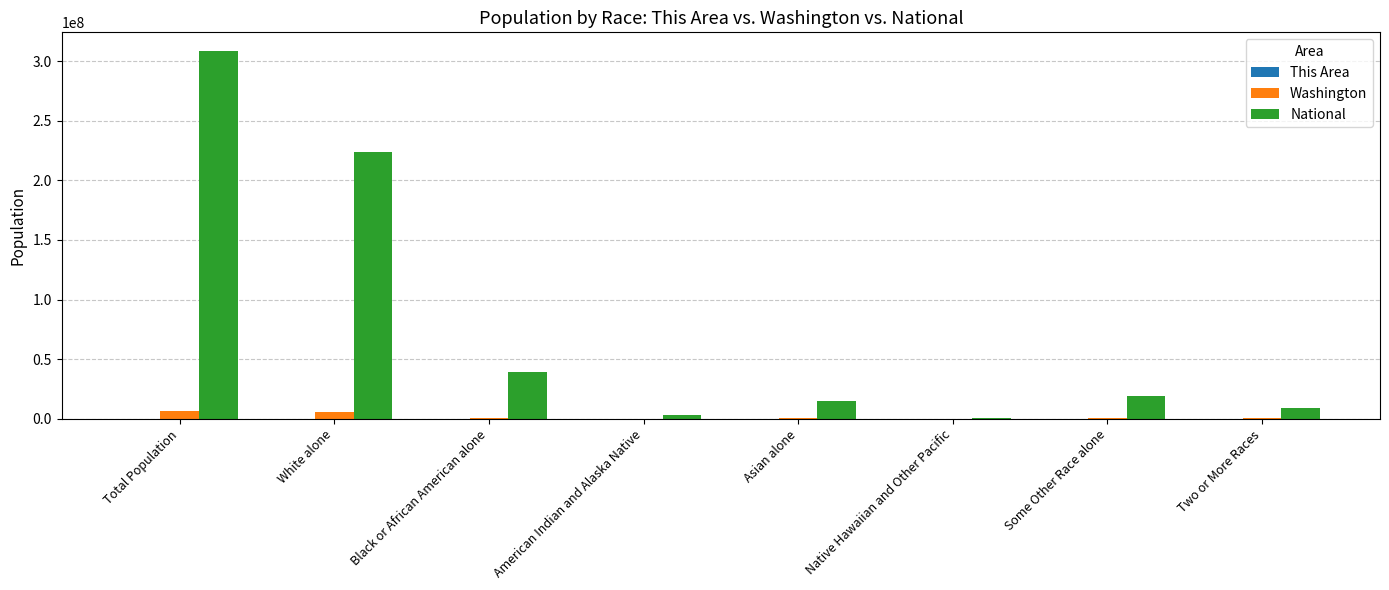

Does the chart contain stacked bars?

No